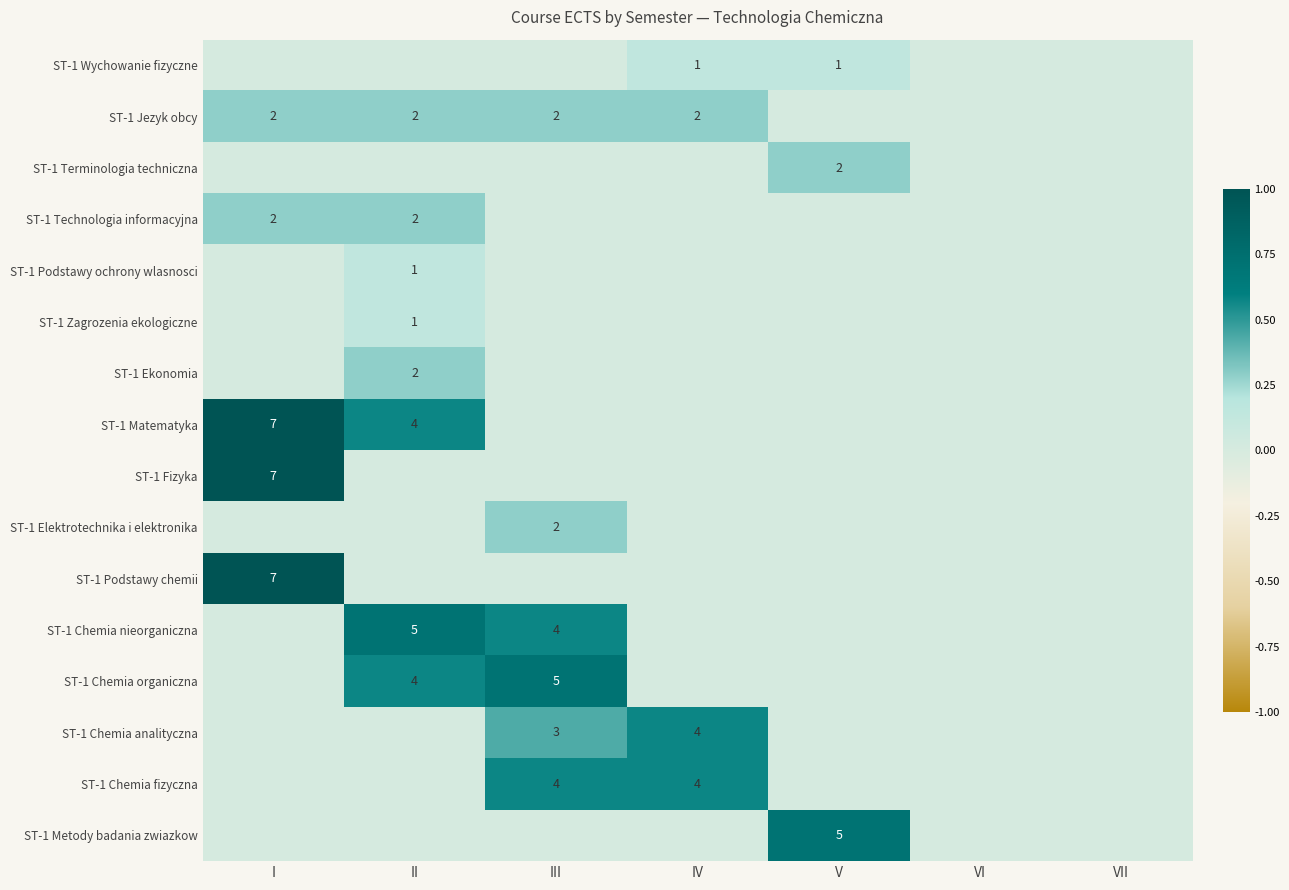

The value of ST-1 Technologia informacyjna at II is 2. True or false?

True